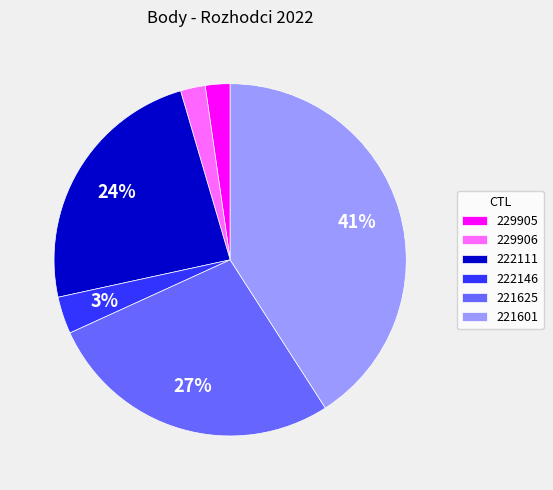

Does any single category account for the majority?

No